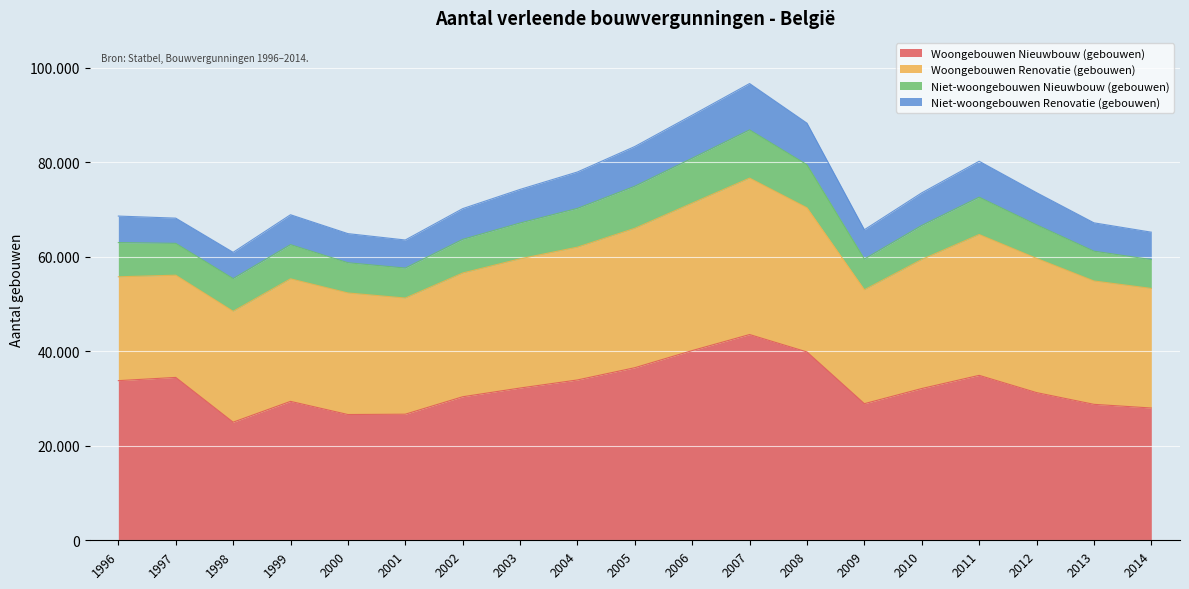

Reading left to right, what are all the values shown in this chart?

Woongebouwen Nieuwbouw (gebouwen): 1996=33774	1997=34458	1998=24987	1999=29389	2000=26607	2001=26674	2002=30365	2003=32210	2004=33920	2005=36512	2006=40138	2007=43527	2008=39845	2009=28901	2010=32107	2011=34892	2012=31245	2013=28763	2014=27985
Woongebouwen Renovatie (gebouwen): 1996=21971	1997=21626	1998=23460	1999=25930	2000=25719	2001=24575	2002=26180	2003=27340	2004=28100	2005=29500	2006=31200	2007=33100	2008=30500	2009=24100	2010=27300	2011=29800	2012=28400	2013=26100	2014=25300
Niet-woongebouwen Nieuwbouw (gebouwen): 1996=7238	1997=6737	1998=6920	1999=7228	2000=6396	2001=6341	2002=7120	2003=7580	2004=8200	2005=8900	2006=9500	2007=10200	2008=9100	2009=6500	2010=7200	2011=7900	2012=7100	2013=6300	2014=6100
Niet-woongebouwen Renovatie (gebouwen): 1996=5610	1997=5334	1998=5554	1999=6324	2000=6158	2001=5939	2002=6500	2003=7100	2004=7700	2005=8400	2006=9100	2007=9800	2008=8800	2009=6200	2010=6900	2011=7600	2012=6800	2013=6000	2014=5800